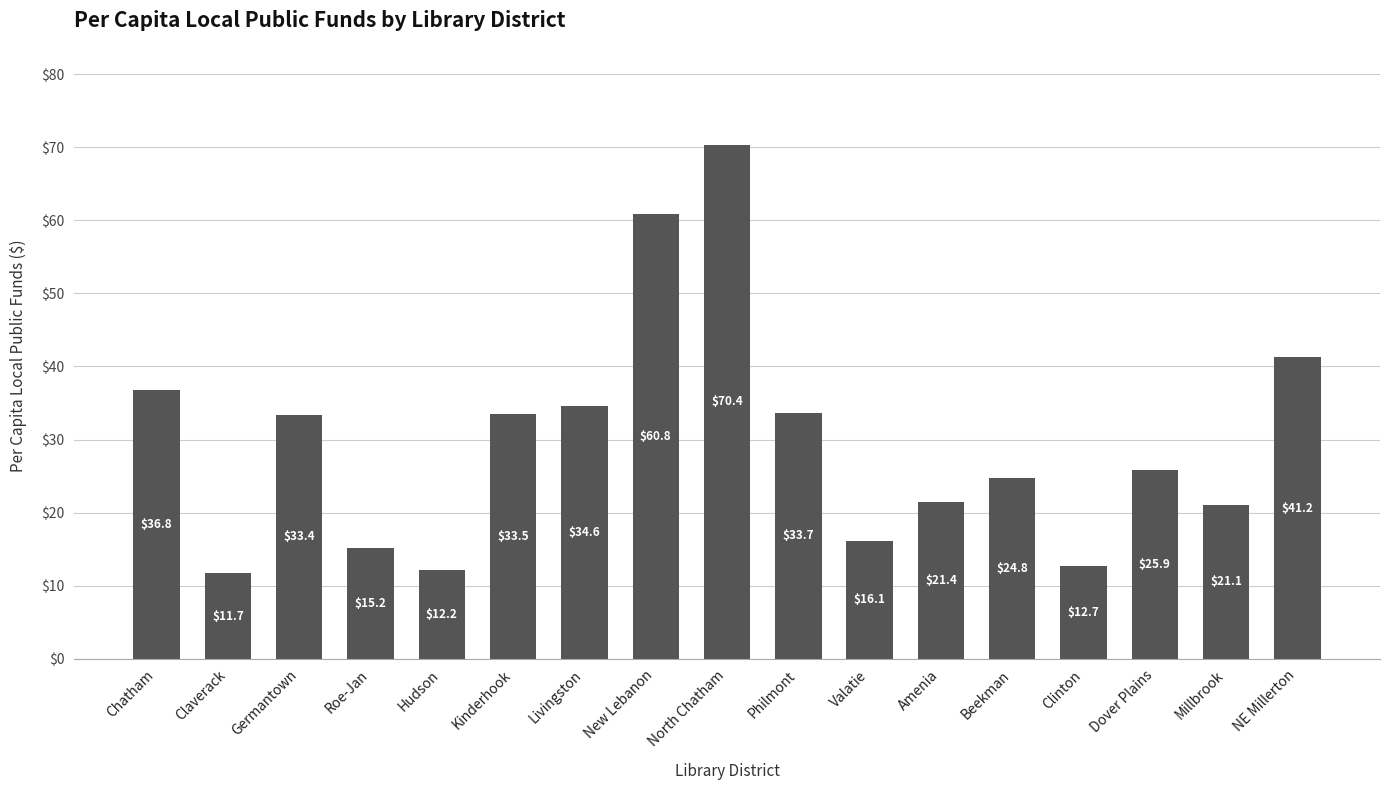

What is the average value?

29.7